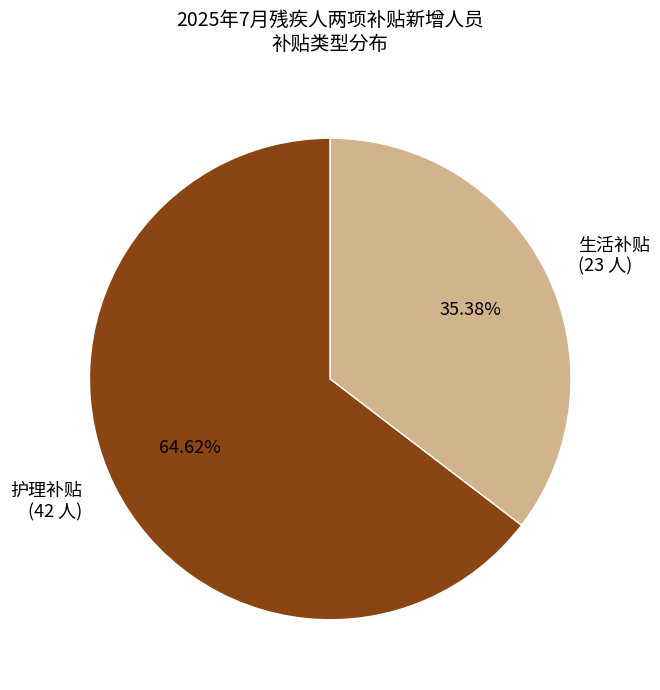

What is the largest slice in the pie chart?

护理补贴